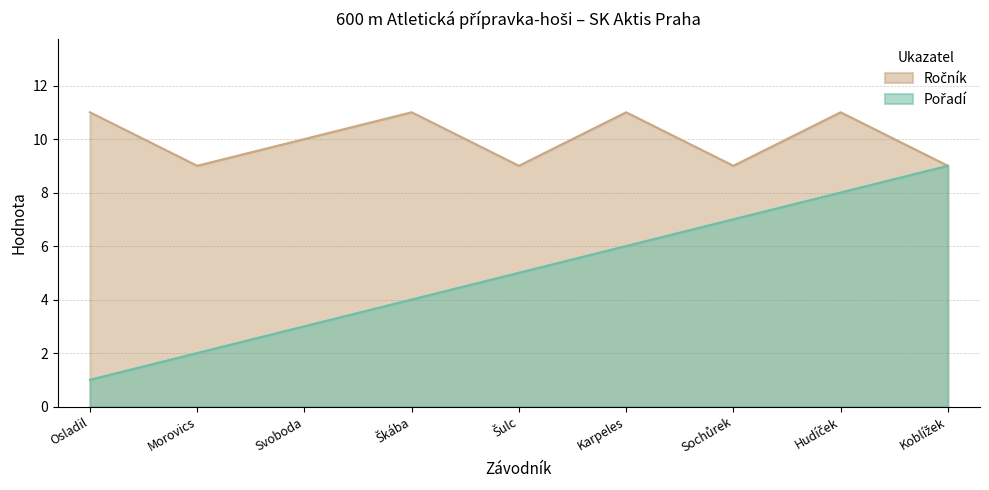

True or false: Ročník and Pořadí intersect in this chart.

False